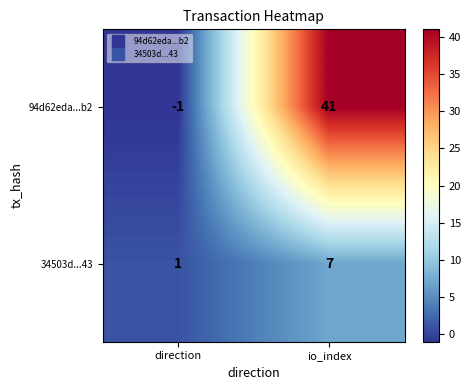

Where is 94d62eda...b2 nearest to the value 20?

direction